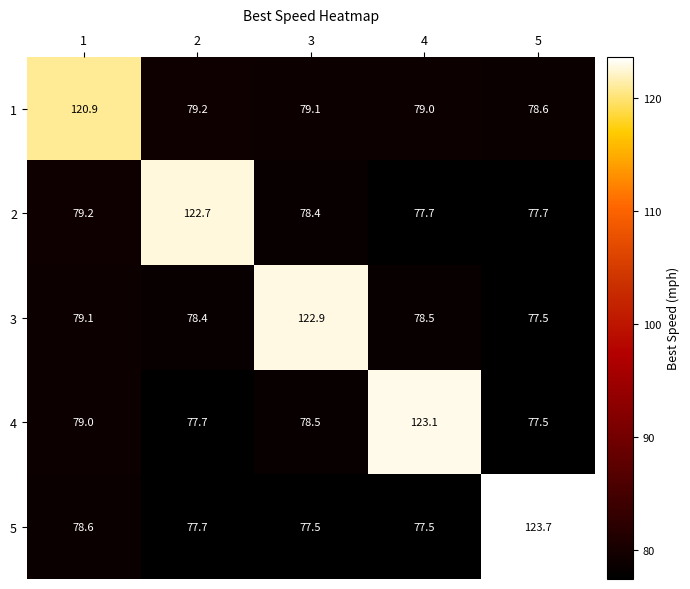

Rank the series at 1 from highest to lowest value.

1, 2, 3, 4, 5